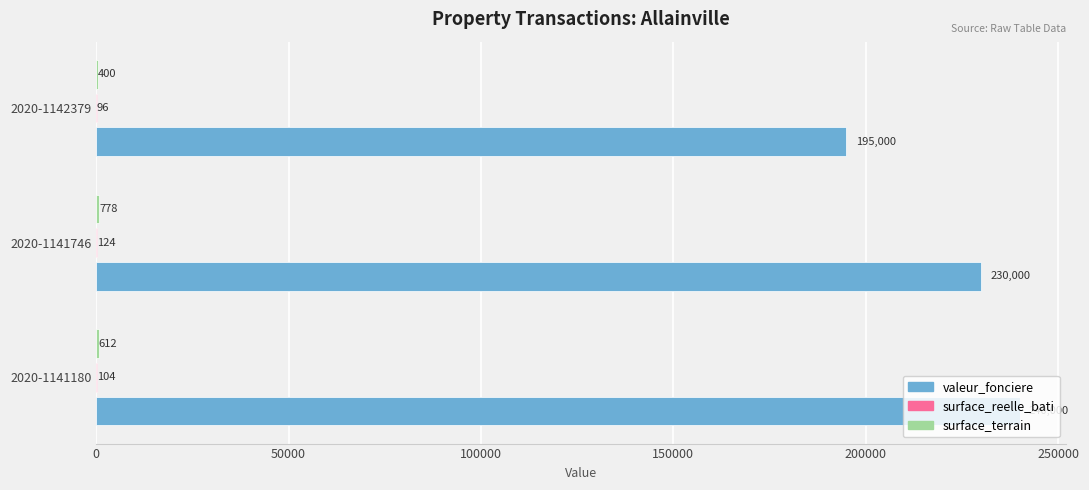

At which category does the chart reach its peak across all series?

2020-1141180